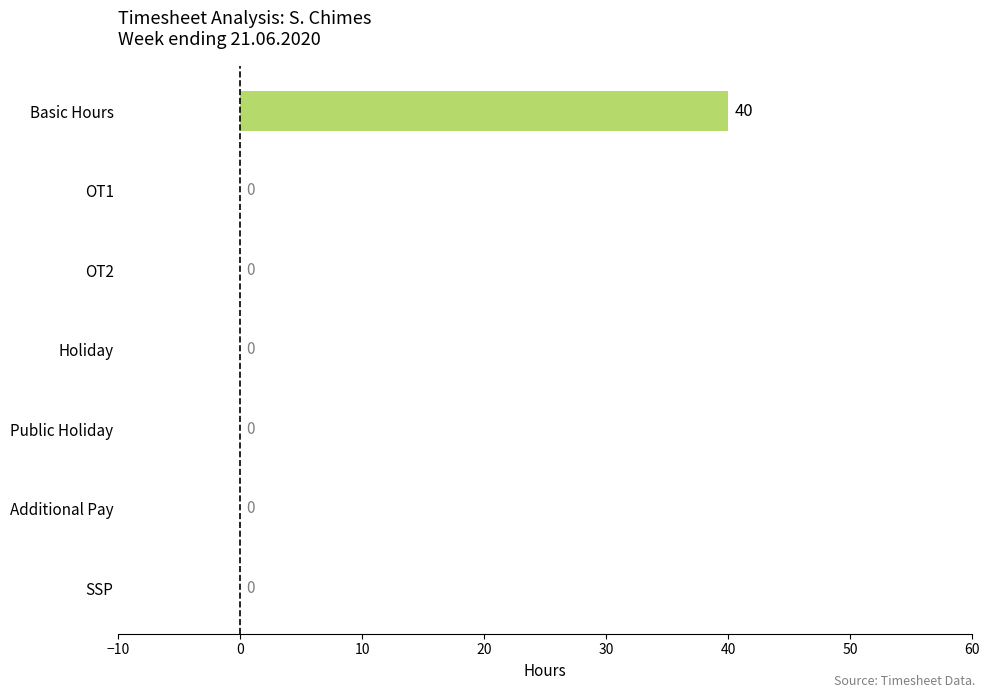

Reading bottom to top, transcribe all the data shown in this chart.

SSP=0	Additional Pay=0	Public Holiday=0	Holiday=0	OT2=0	OT1=0	Basic Hours=40